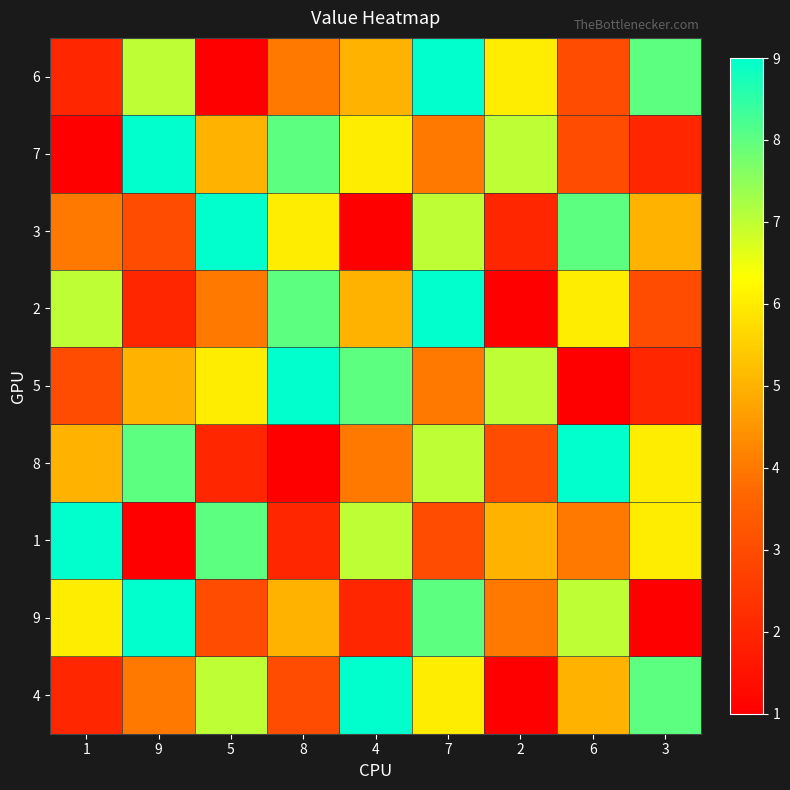

Which series has the widest spread of values?

6